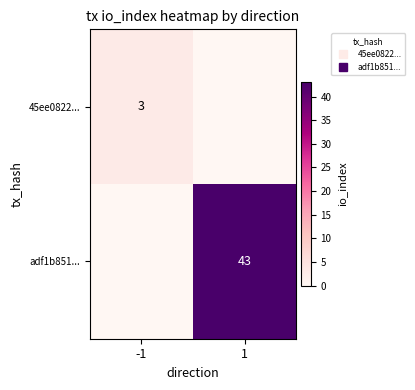

What is the difference between the highest and lowest values at -1?

3